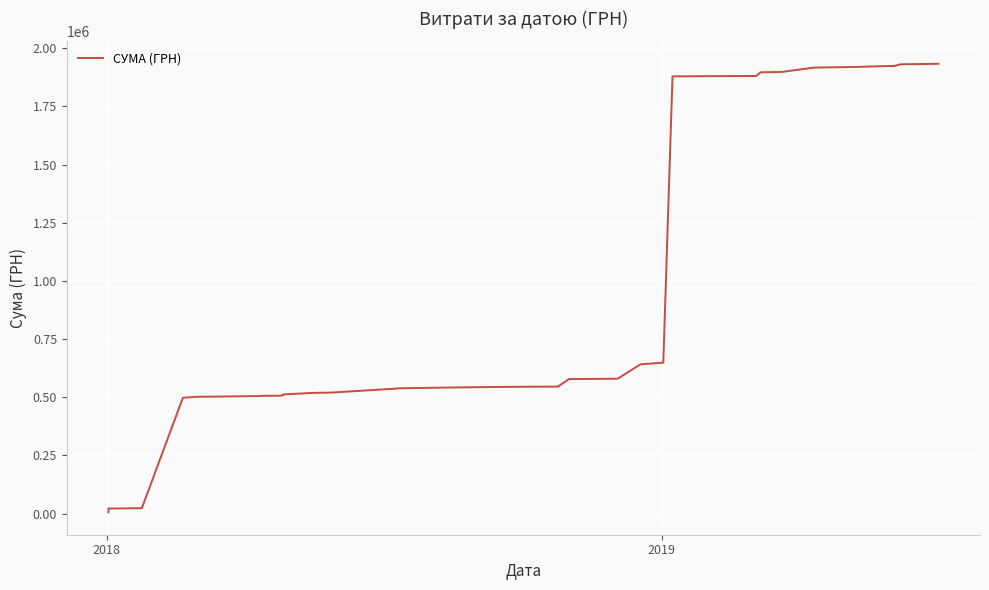

Is it true that the value at 38 is 2641131.3?

False